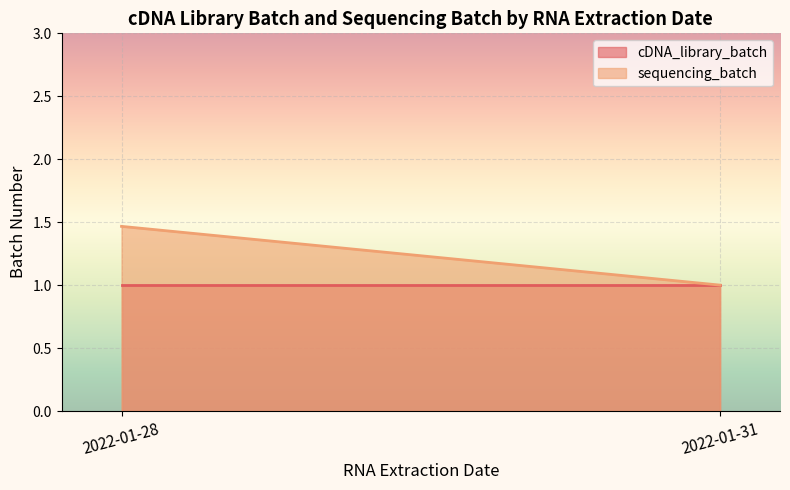

Rank the series by their average value, from highest to lowest.

sequencing_batch, cDNA_library_batch